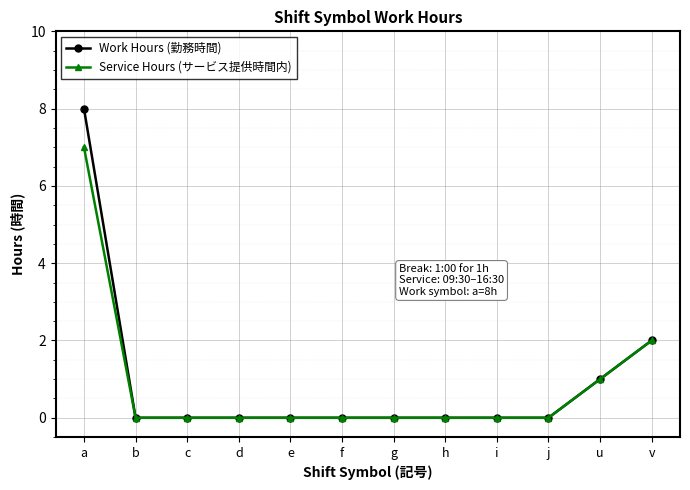

At which category is the sum across all series the highest?

a